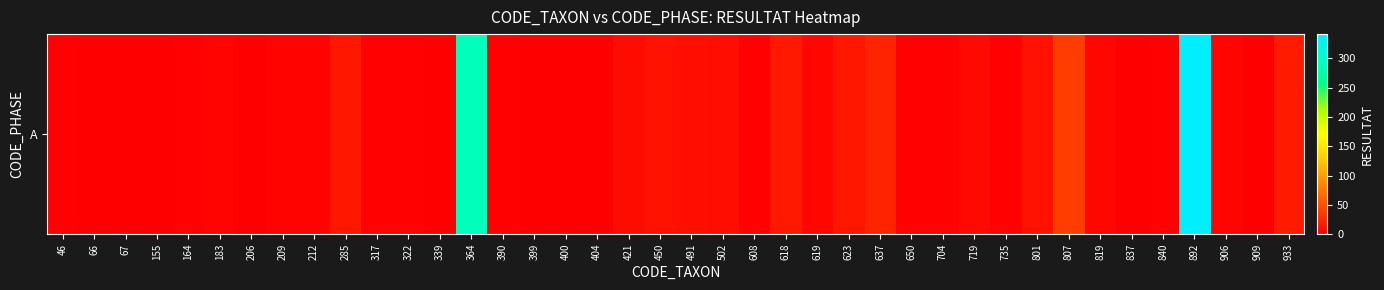

How many distinct data groups are displayed?

1